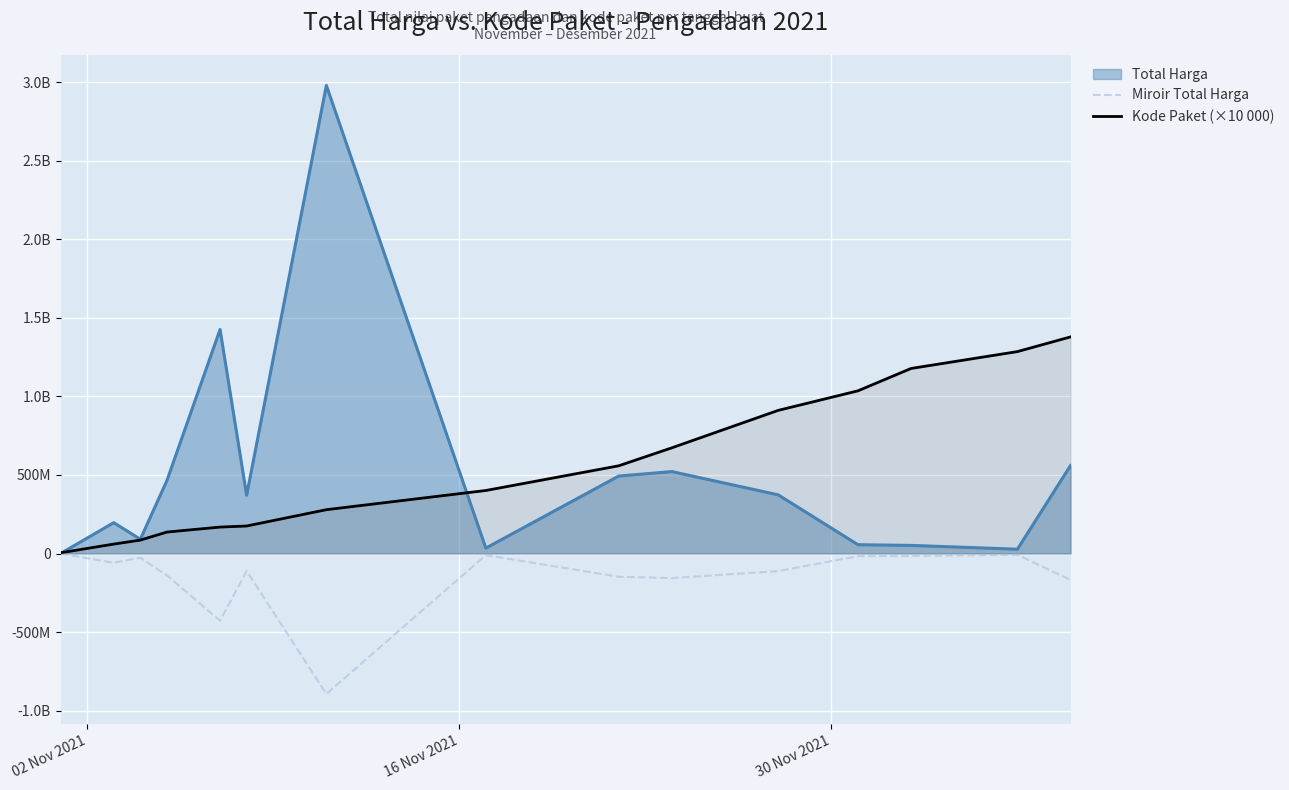

True or false: Miroir Total Harga and Kode Paket (×10 000) intersect in this chart.

False